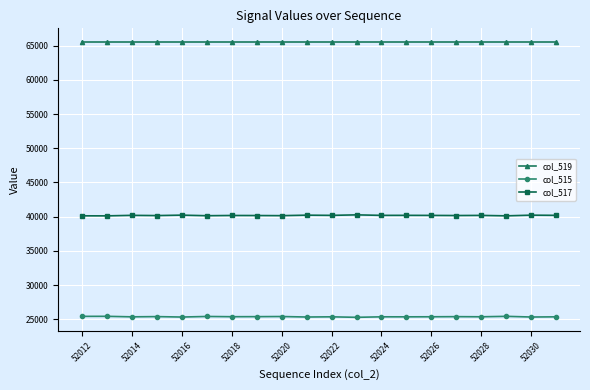

List the series in order of their overall mean, highest first.

col_519, col_517, col_515